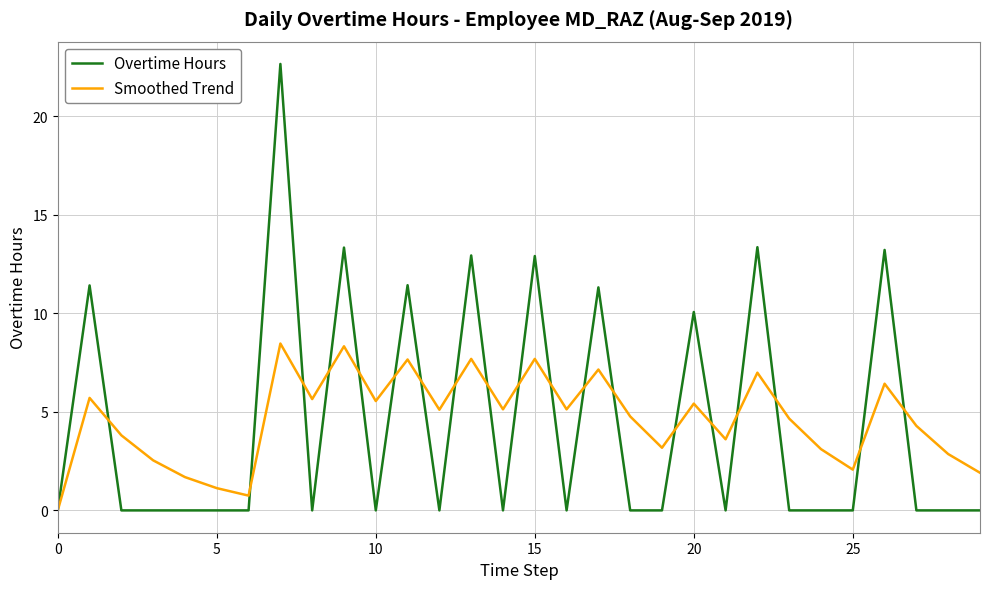

At how many categories does at least one series exceed 8?

10